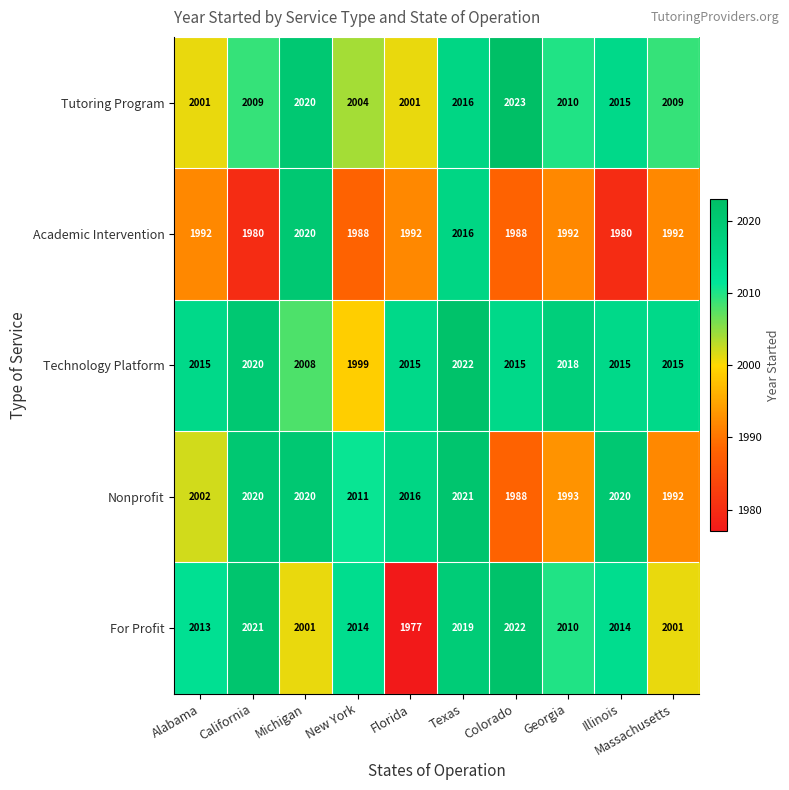

Count the number of categories in the chart.

10